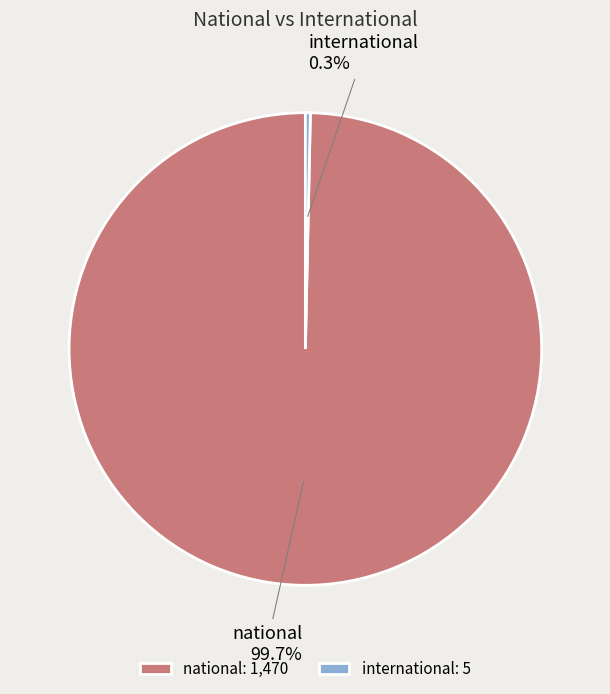

Which has a higher value, international or national?

national